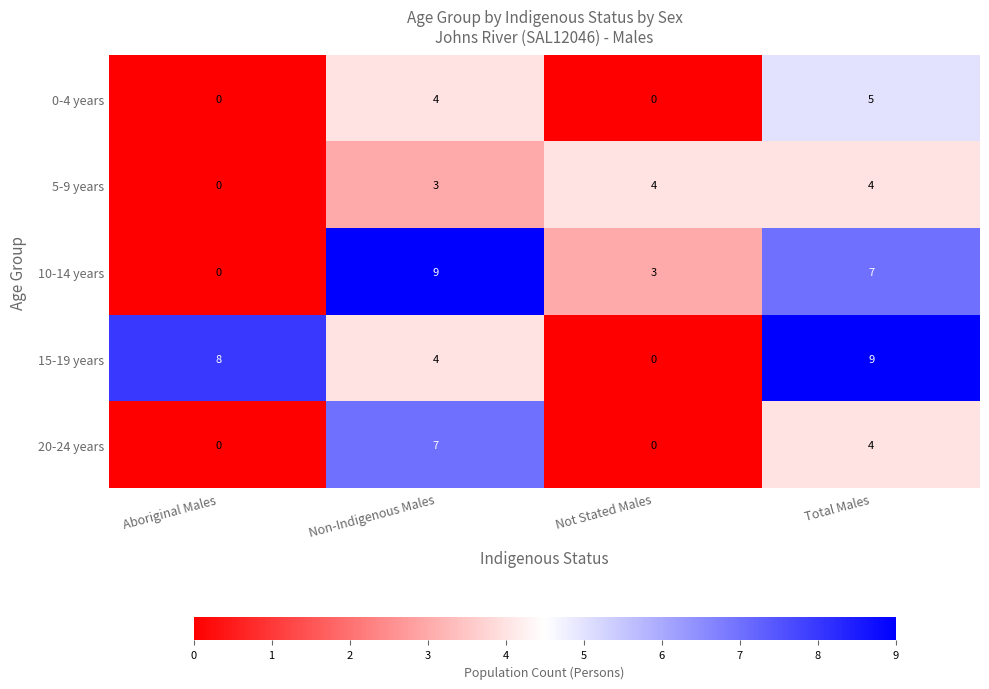

What is the average value of the 15-19 years series?

5